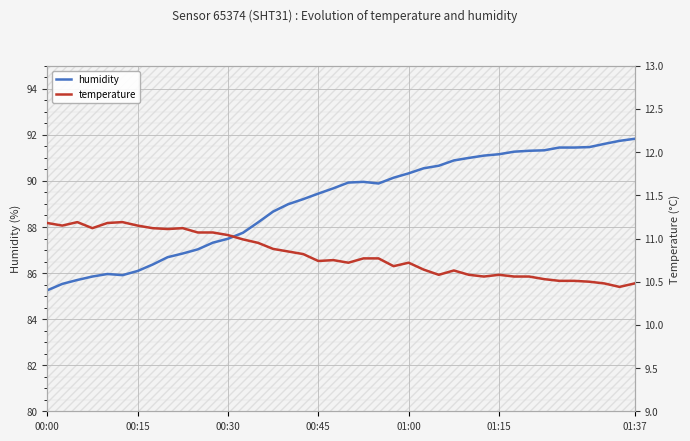

What is the smallest value displayed?

10.4